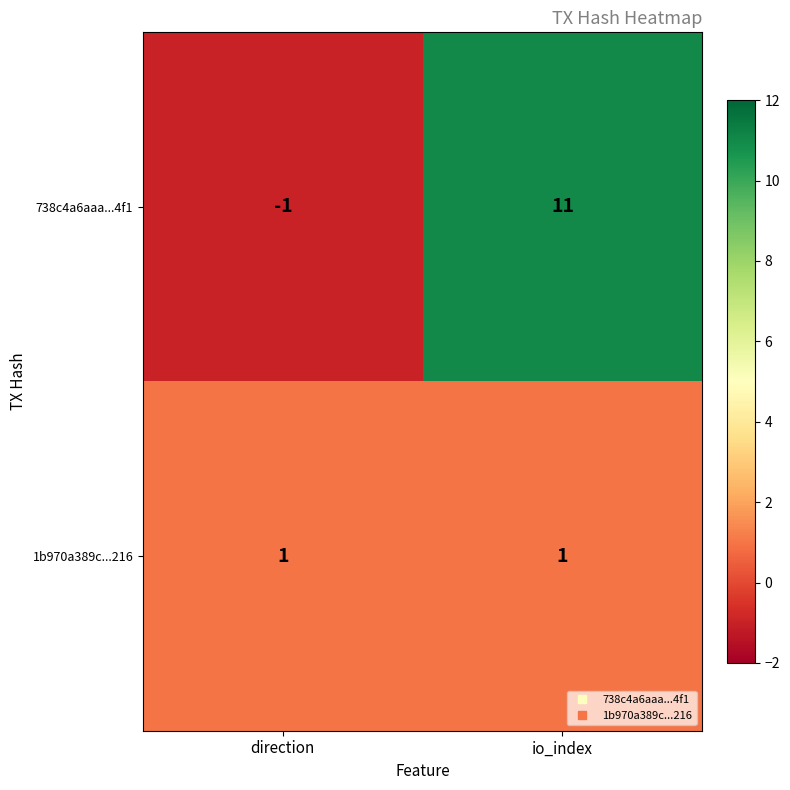

At which label is 738c4a6aaa...4f1 closest to 5?

direction